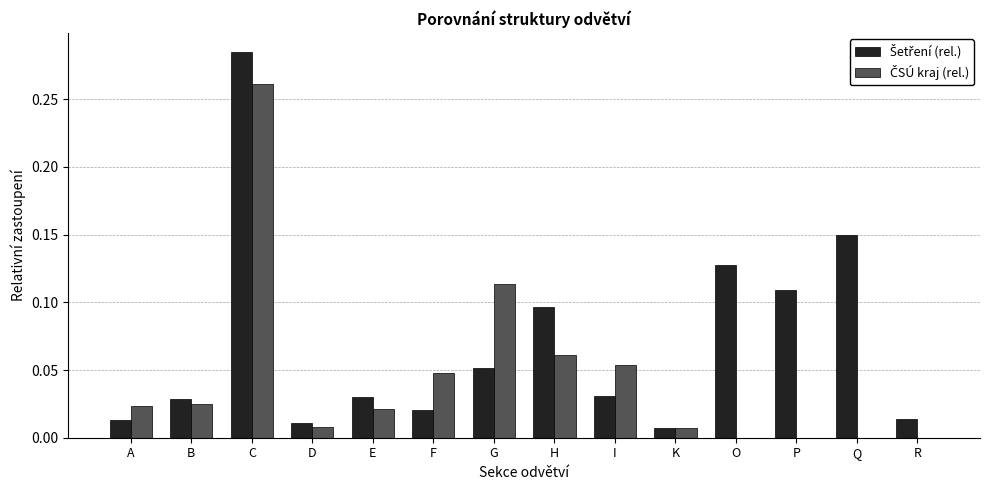

How many categories are shown in the chart?

14